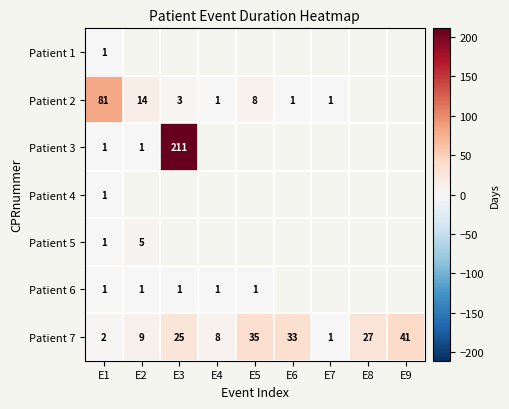

The value of Patient 4 at E1 is 1.7. True or false?

False